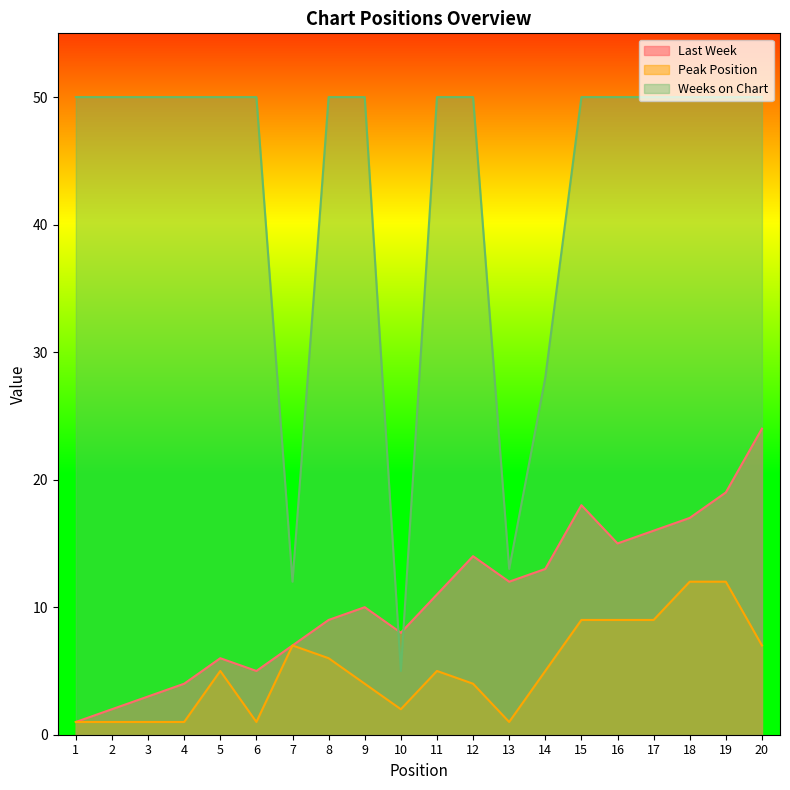

True or false: Last Week and Peak Position cross at least once.

False